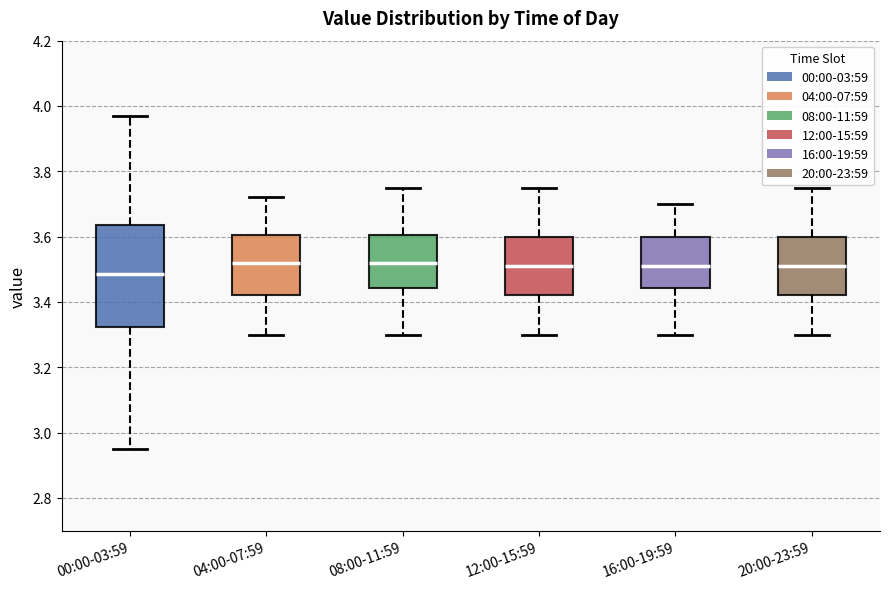

Which box is the tallest, from its lower edge to its upper edge?

00:00-03:59